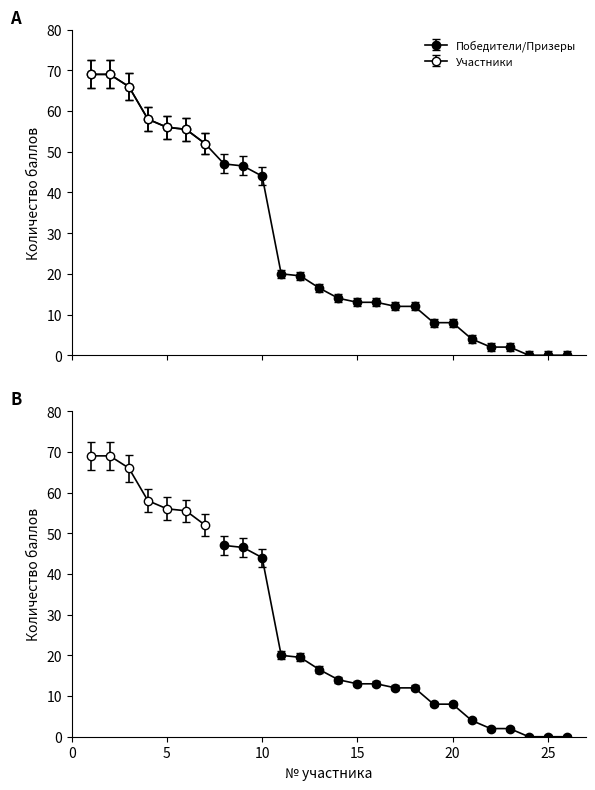

How many values are below 16?

13